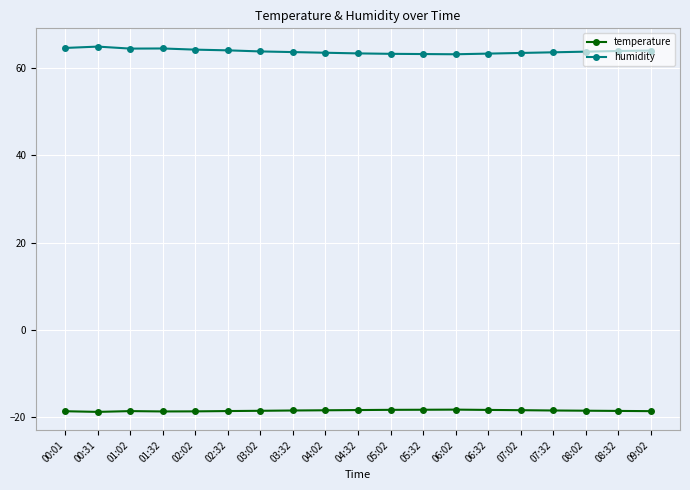

What is the value of the humidity point at the 6th from the left?

64.1